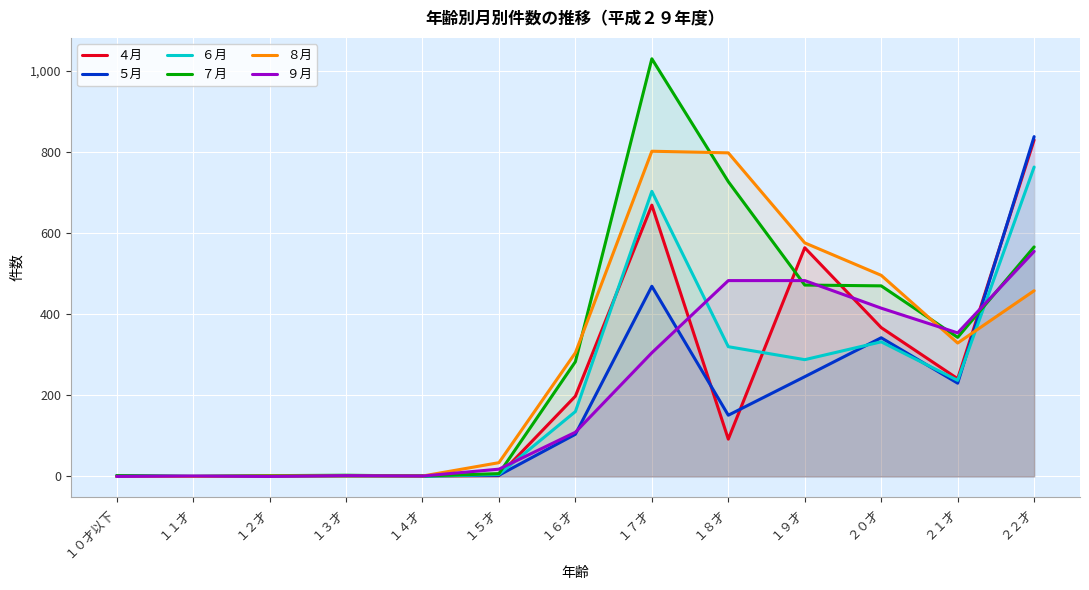

True or false: ９月 has more than 1 interior local peaks.

True